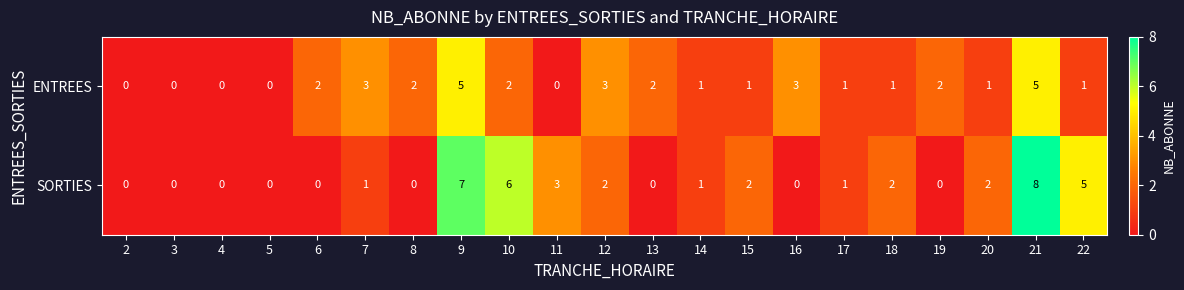

The value of ENTREES at 9 is 5. True or false?

True